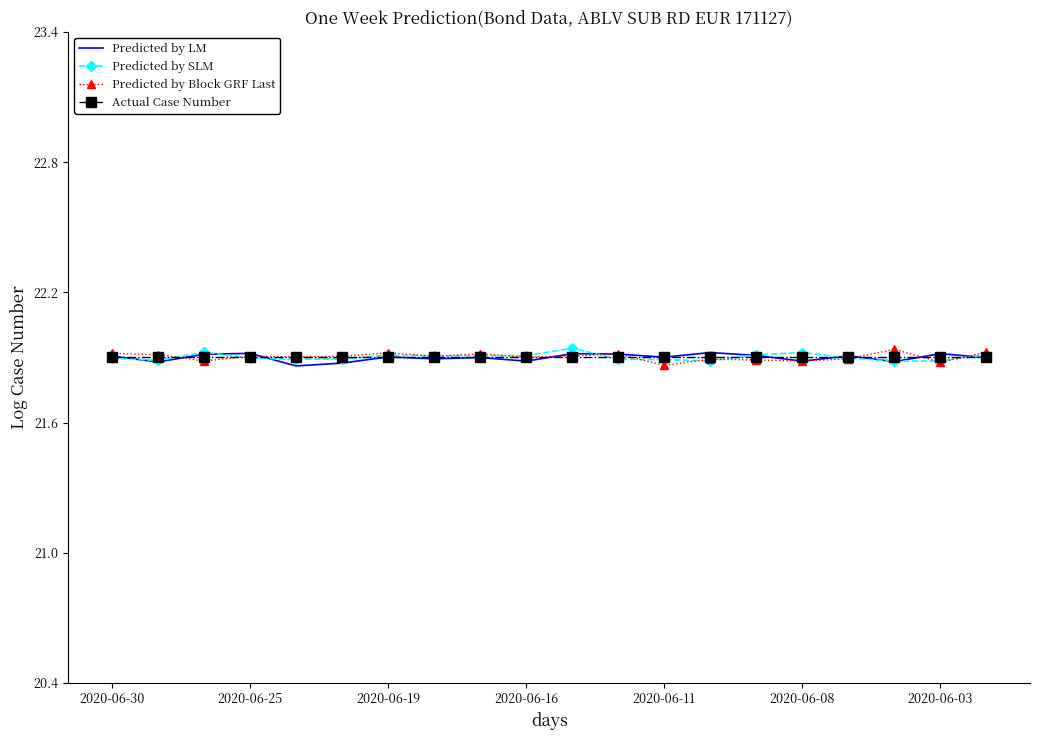

What are all the series names shown in the legend?

Predicted by LM, Predicted by SLM, Predicted by Block GRF Last, Actual Case Number